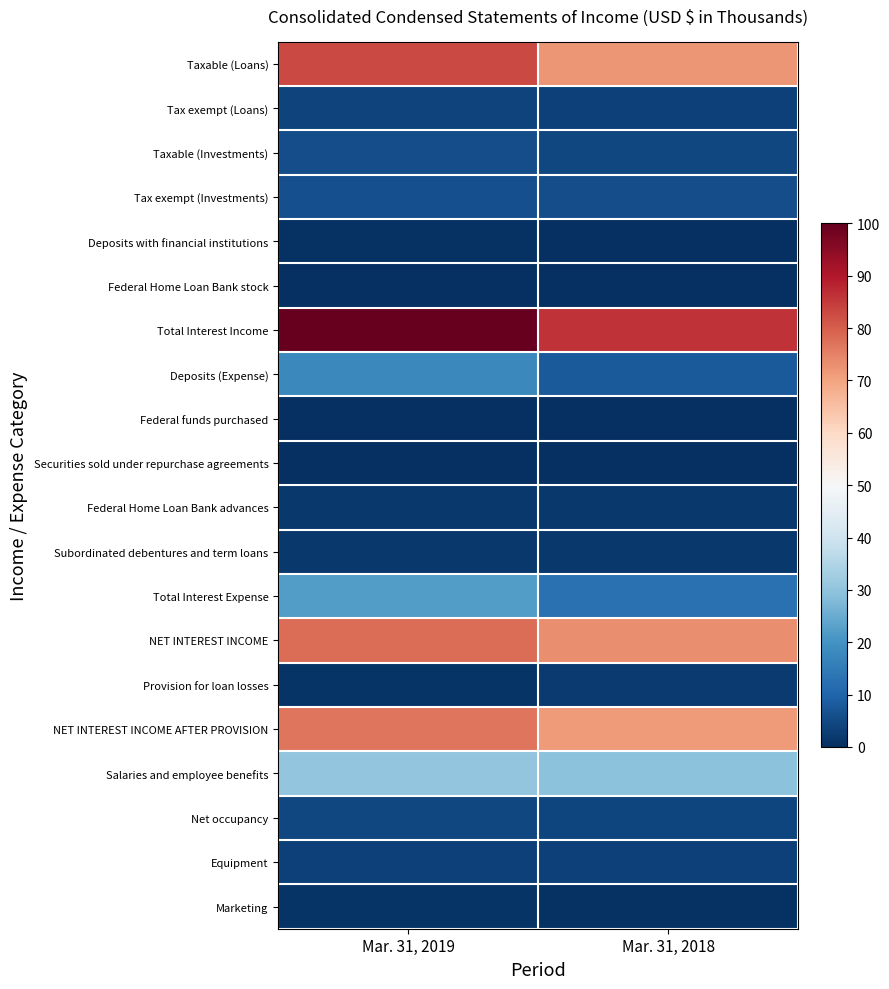

Which series has the largest total across all categories?

Total Interest Income